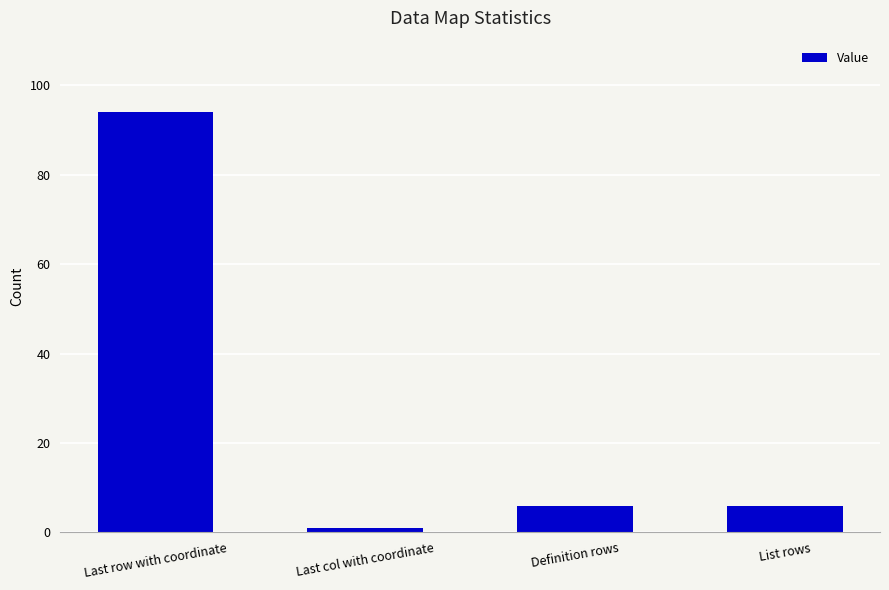

What is the difference between the maximum and minimum values?

93